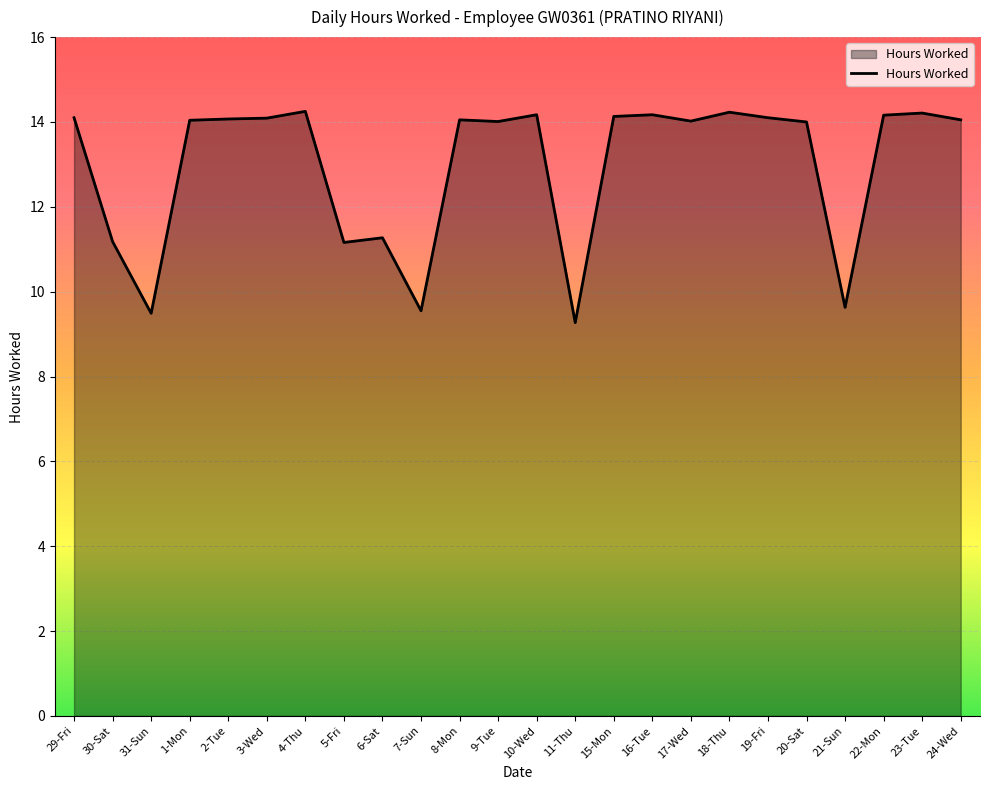

How many distinct data groups are displayed?

1